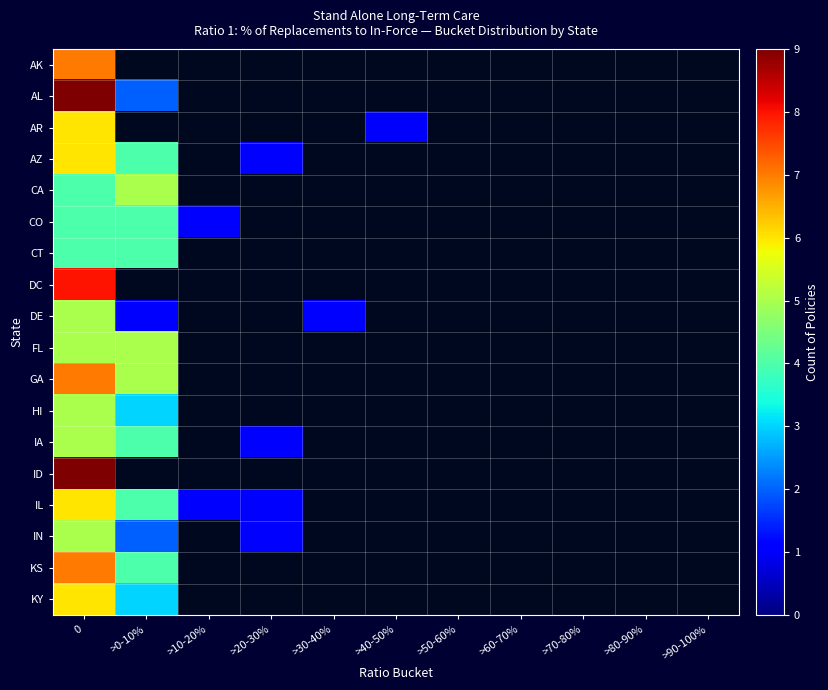

Which series has the largest total across all categories?

GA